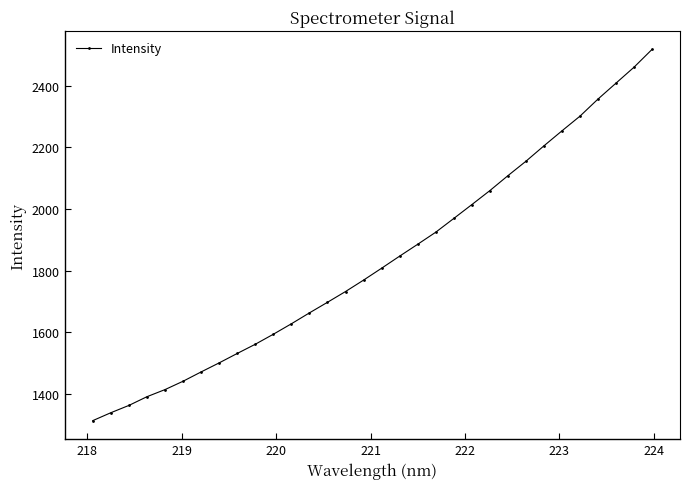

How many lines are shown in the chart?

1